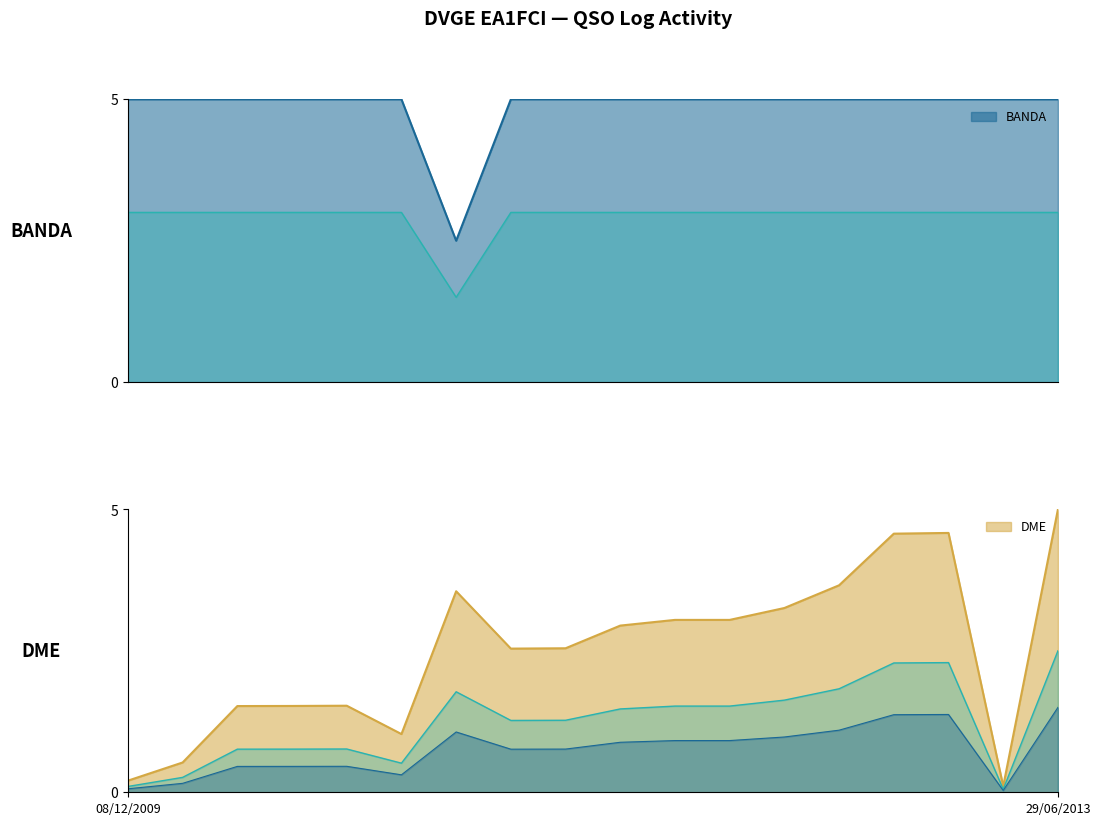

At 07/09/2008, list the series in order from largest to smallest.

BANDA, DME